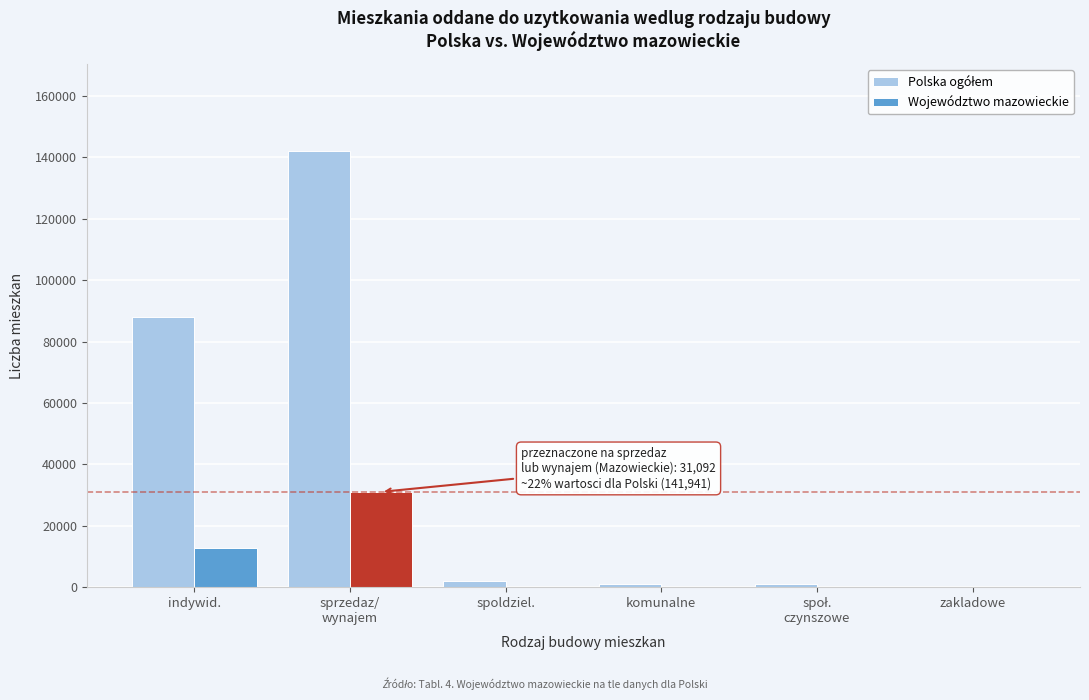

Is it true that Województwo mazowieckie equals 6892 at indywid.?

False